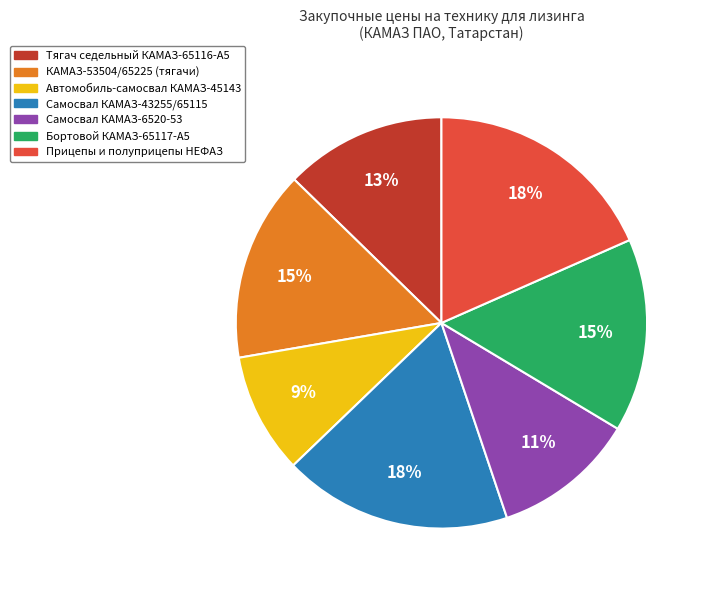

Does any single category account for the majority?

No